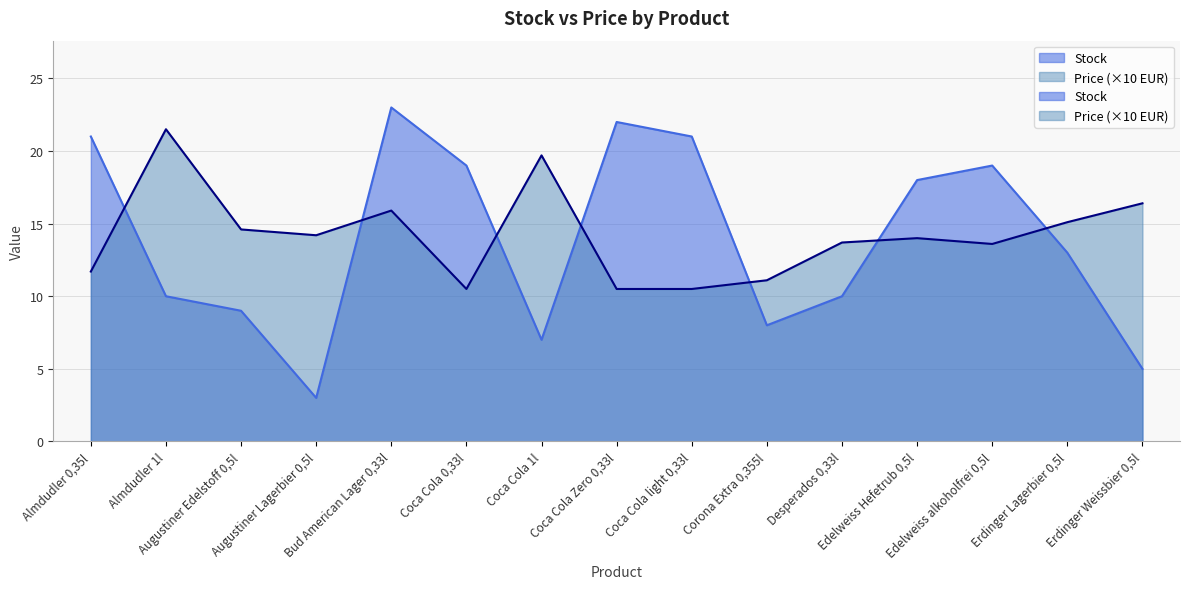

What are all the series names shown in the legend?

stock, price